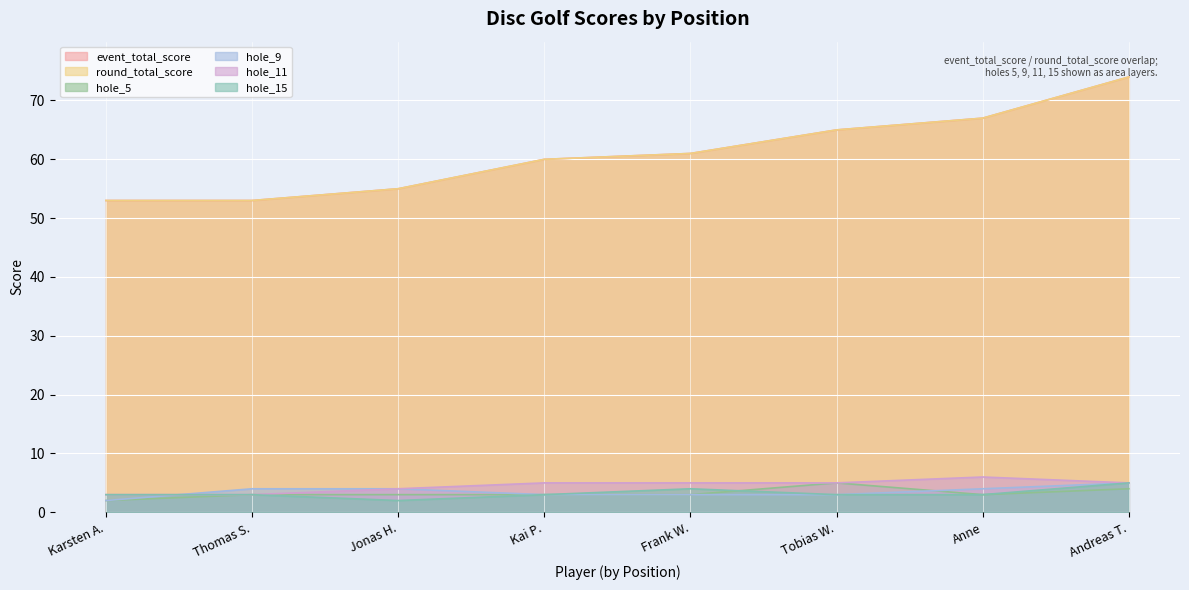

At which label does hole_11 first exceed 5?

Anne